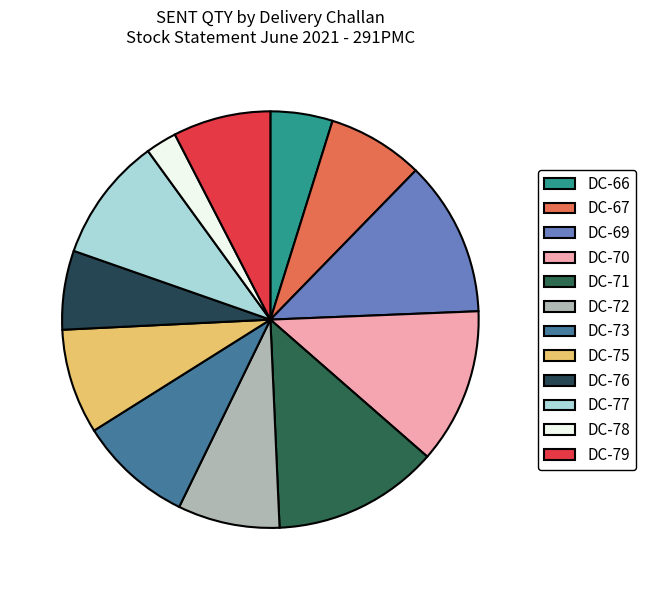

To the nearest percent, what portion does DC-69 represent?

12%